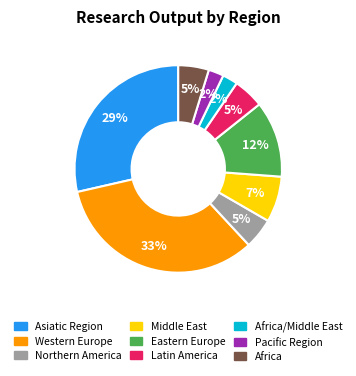

To the nearest percent, what is the difference between the largest and smallest slice percentages?

31%